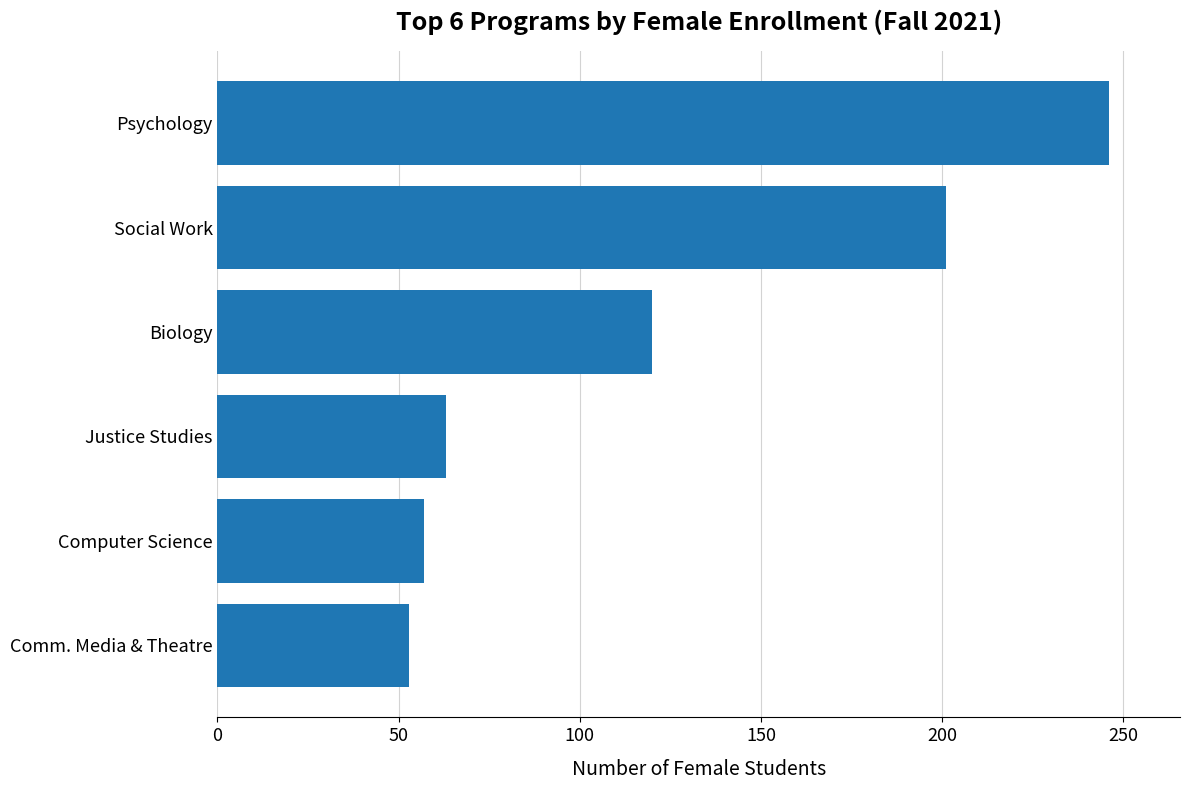

At which label is the value closest to 149?

Biology